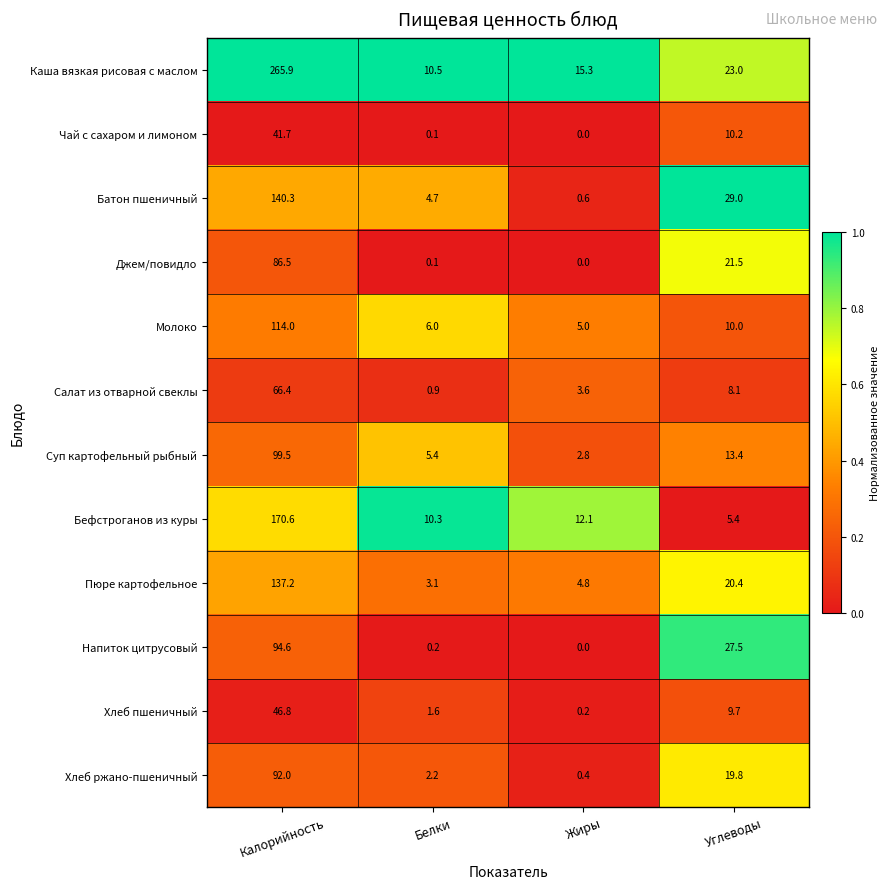

What is the difference between the maximum and minimum values in the Хлеб пшеничный series?

46.6